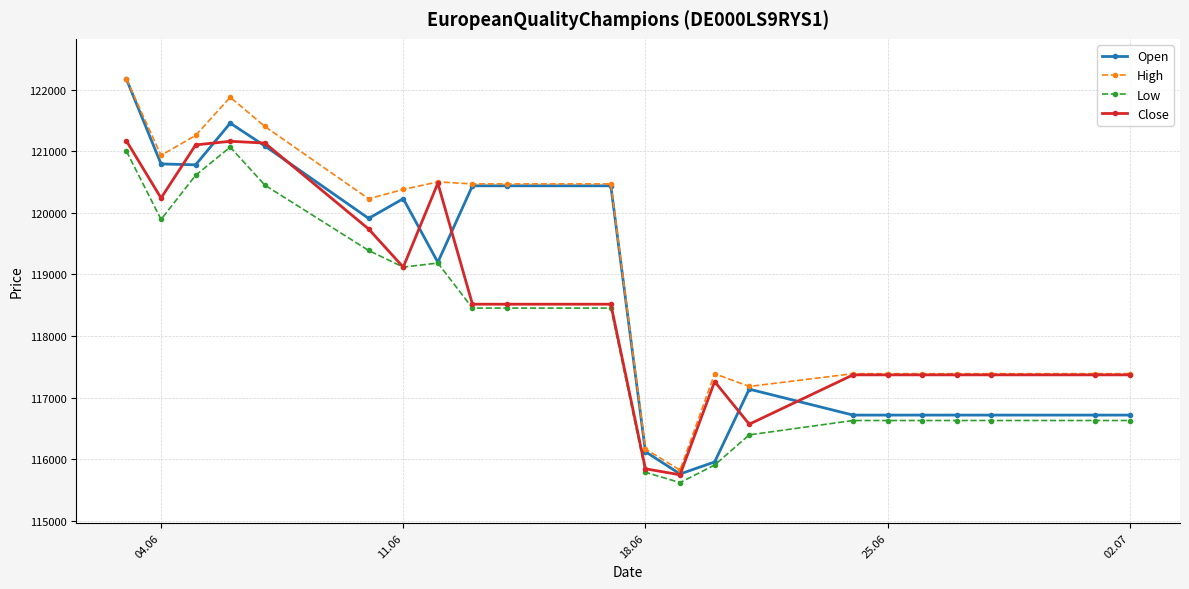

Which series has the largest total across all categories?

High